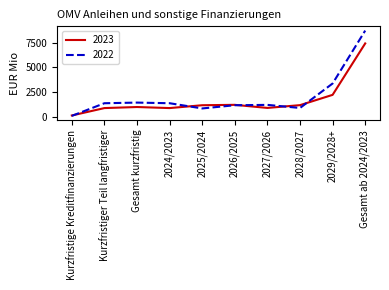

Rank the series by their average value, from highest to lowest.

2022, 2023